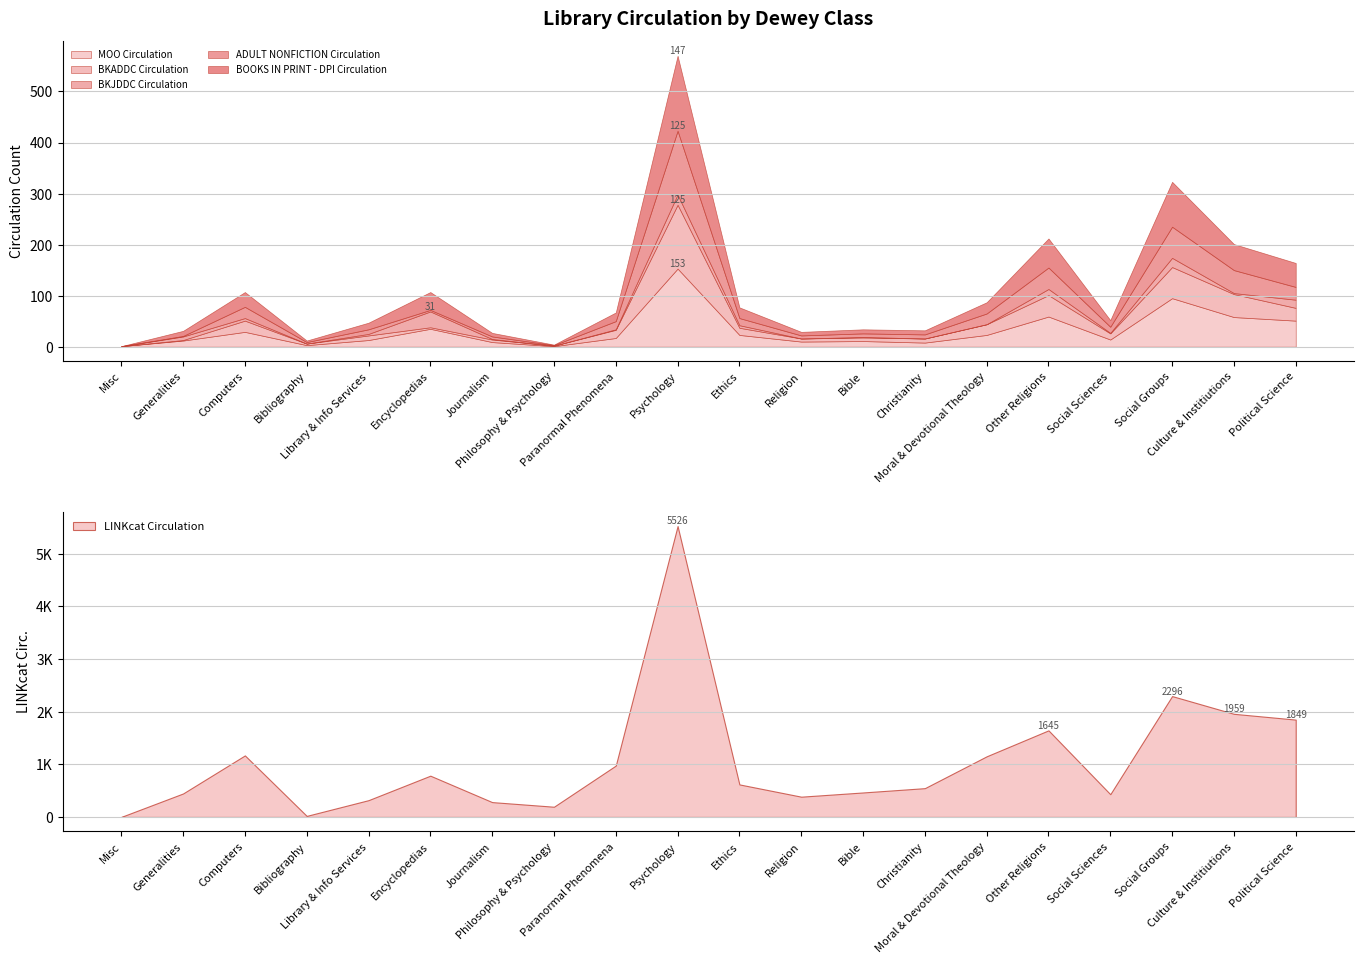

Read the BKJDDC Circulation value at Generalities, to the nearest 5.

5